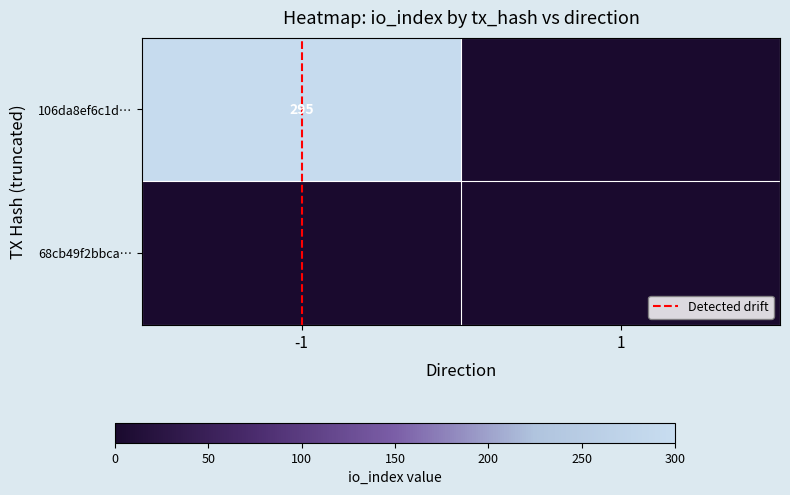

Which series changed the most between -1 and 1?

106da8ef6c1d…